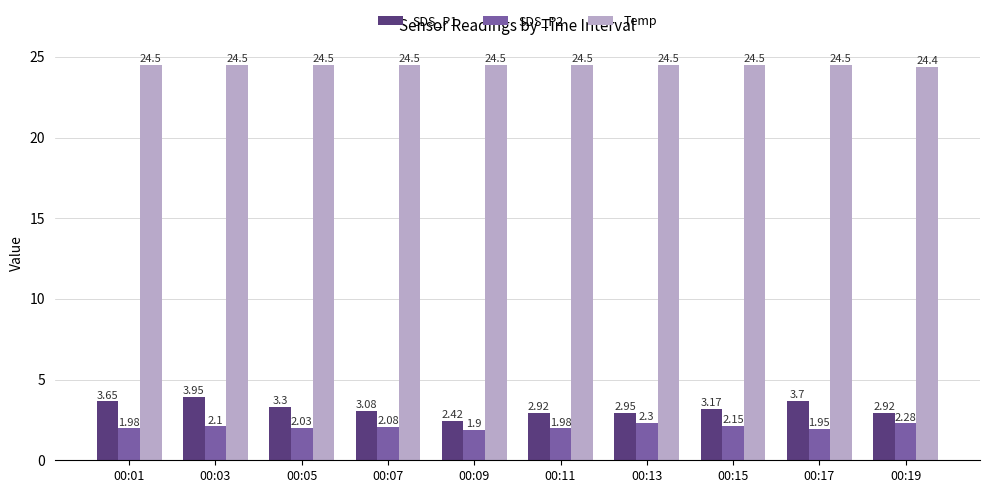

What is the value of the SDS_P2 bar at the 2nd from the left?

2.1